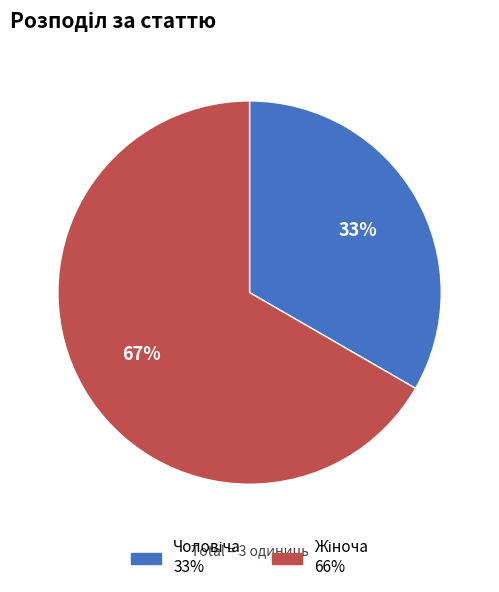

Is there any slice that represents more than half of the pie?

Yes